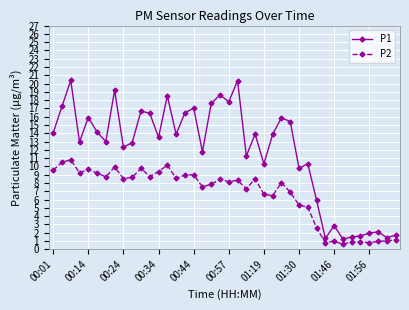

Which series has the largest total across all categories?

P1